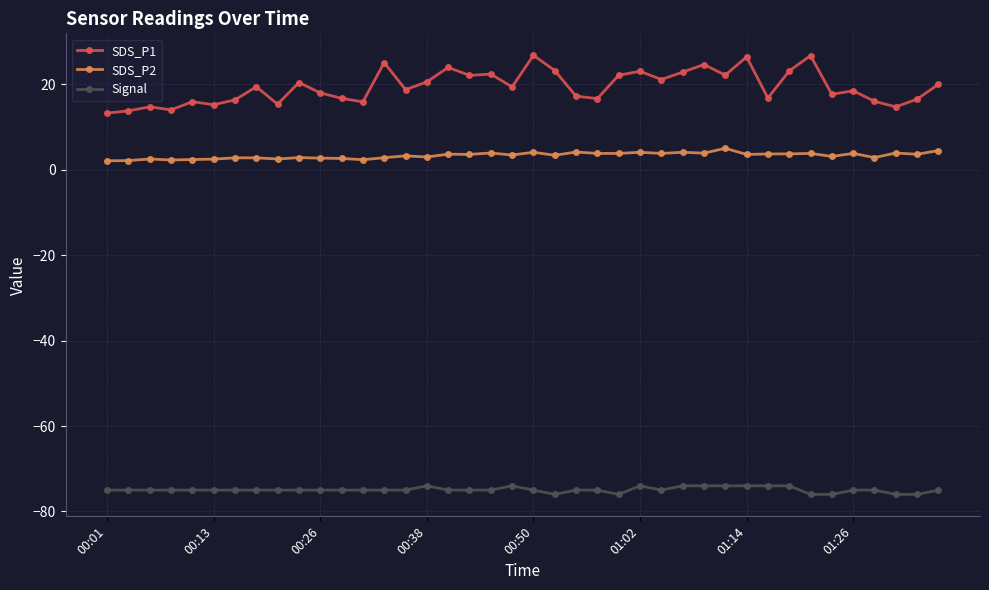

Rank the series by their average value, from highest to lowest.

SDS_P1, SDS_P2, Signal